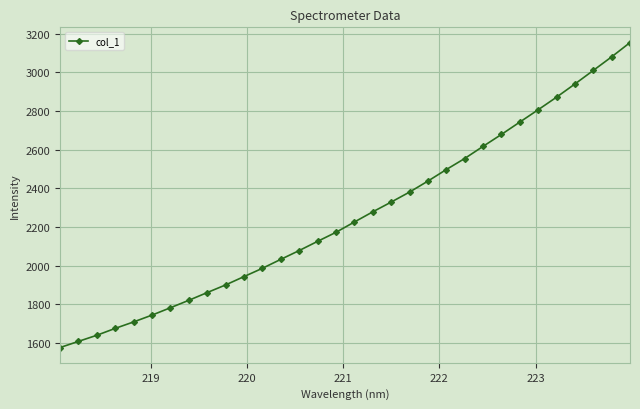

What is the value of the 18th point from the left?

2278.9